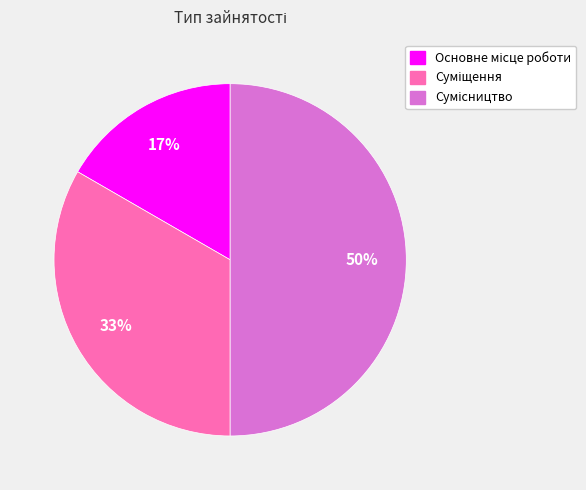

To the nearest percent, what is the average slice percentage?

33%